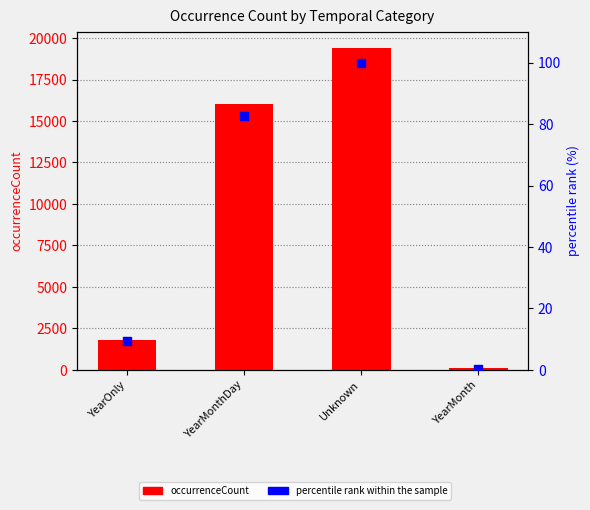

Which series reaches the maximum Y coordinate?

occurrenceCount